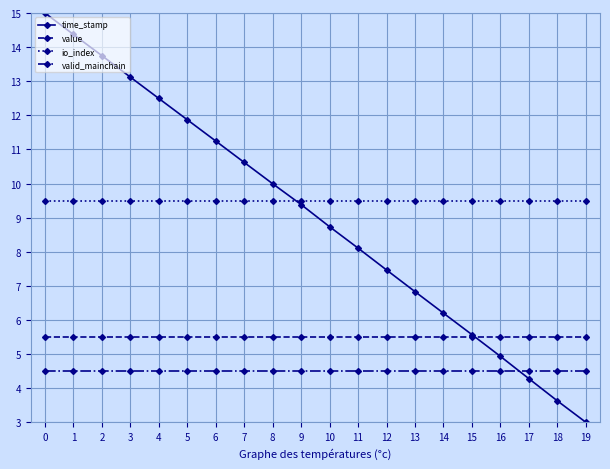

After their last crossing, which series has the higher values: time_stamp or valid_mainchain?

valid_mainchain